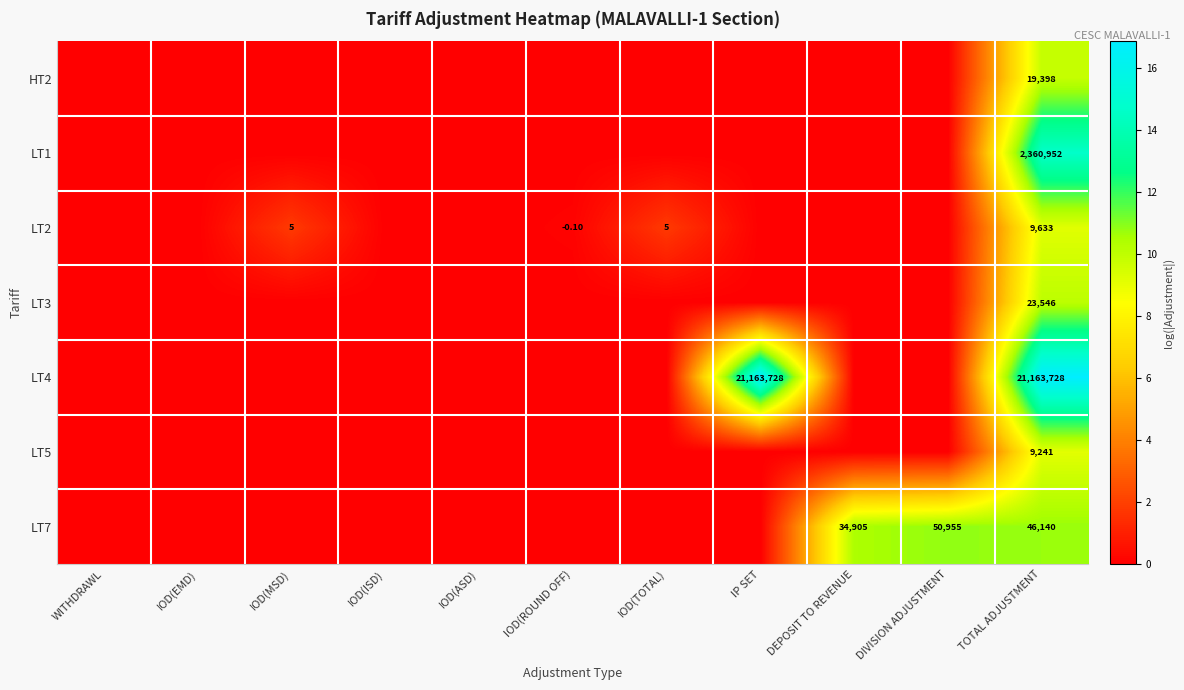

What is the spread (max minus min) of values at TOTAL ADJUSTMENT?

21154487.0